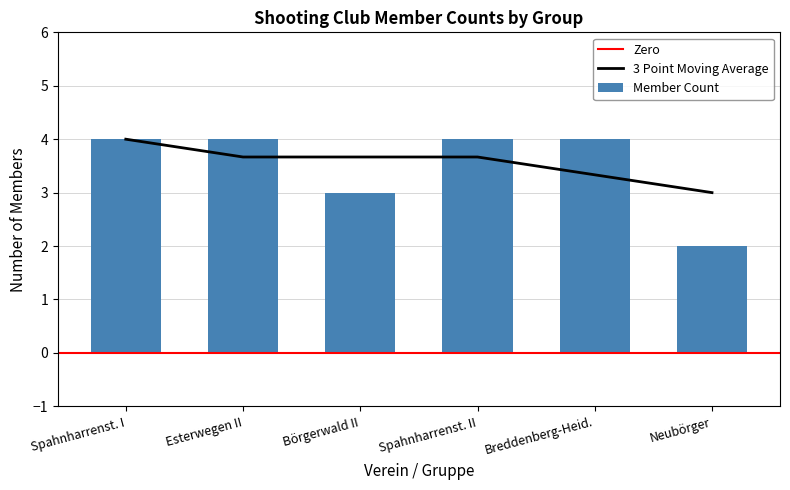

Is it true that the value at Börgerwald II is 5?

False